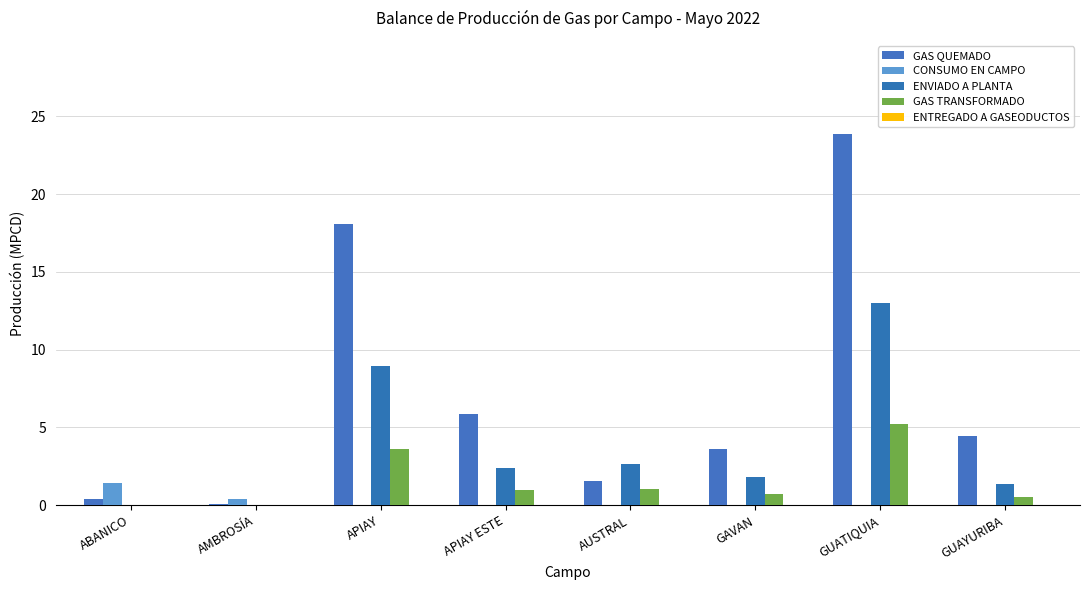

At how many categories does at least one series exceed 12?

2